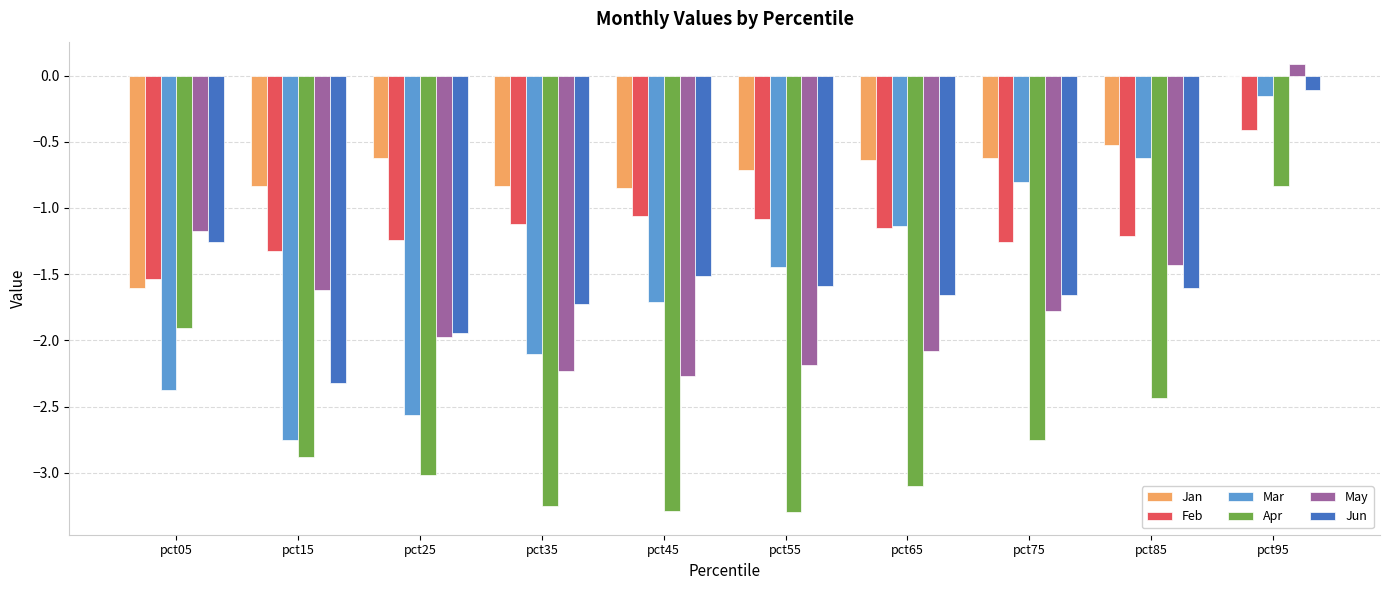

Count the number of categories in the chart.

10